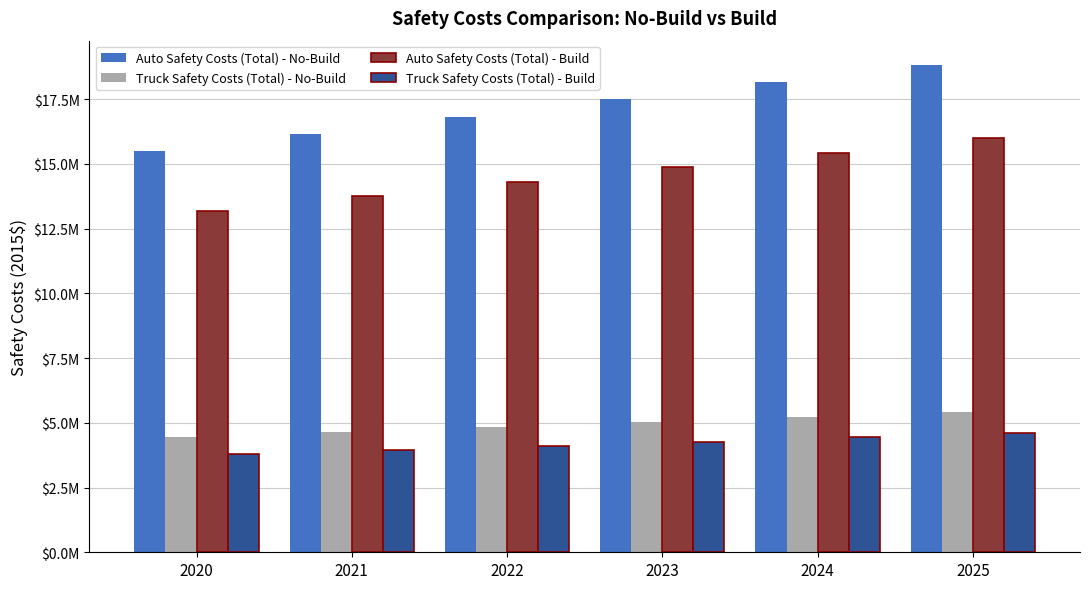

What are all the series names shown in the legend?

Auto Safety Costs (Total) - No-Build, Truck Safety Costs (Total) - No-Build, Auto Safety Costs (Total) - Build, Truck Safety Costs (Total) - Build